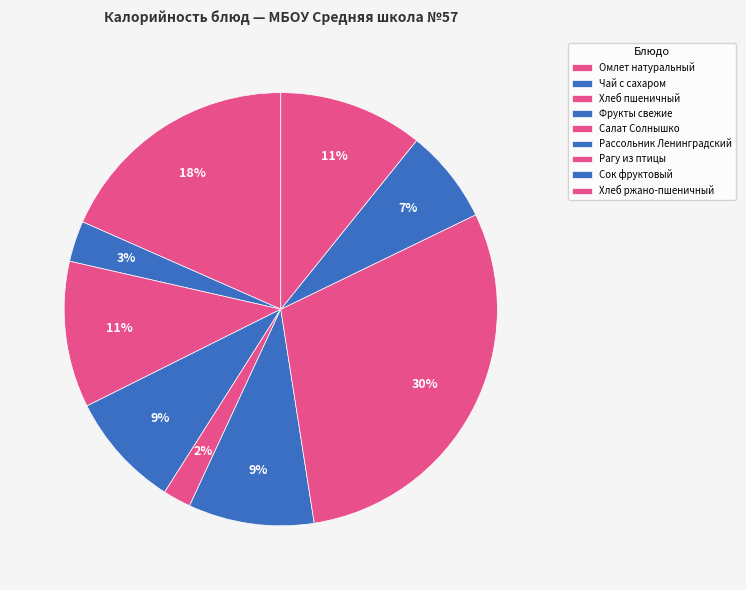

Count the number of slices in the pie.

9